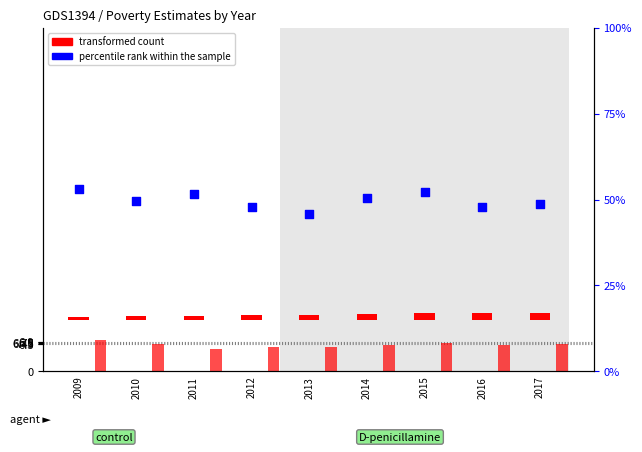

Which series contains the highest Y value?

api_est (percentile rank)